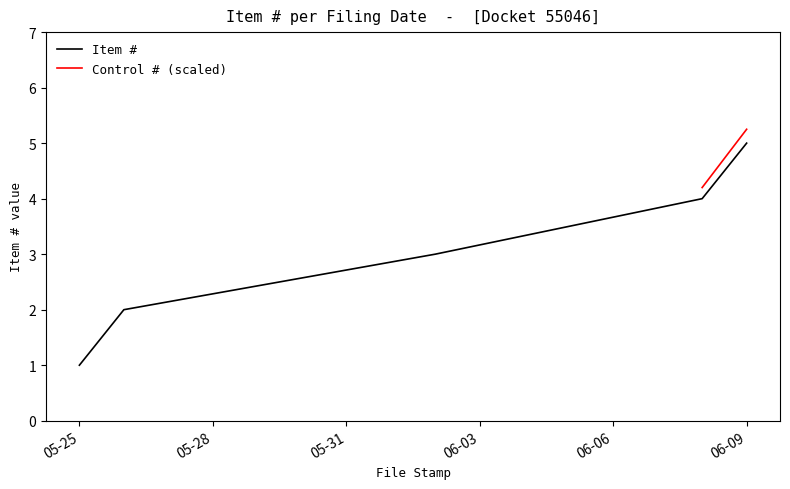

The chart shows a value of 1 at 2023-05-26. True or false?

False